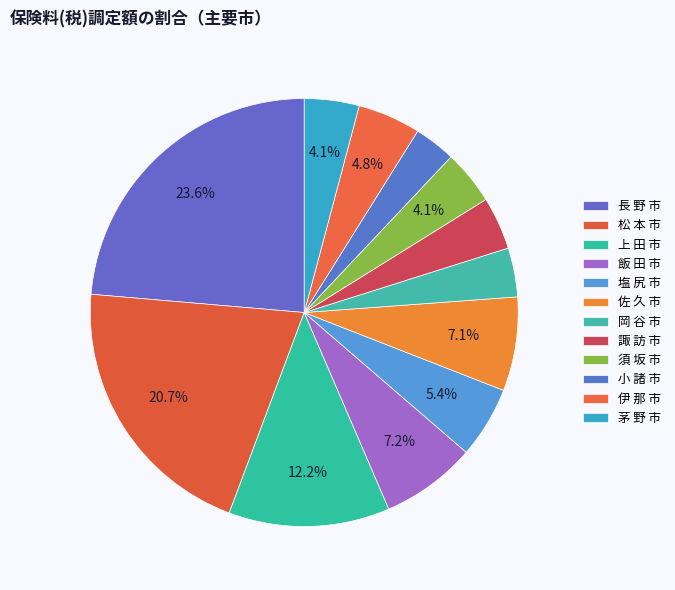

Combined, what portion of the pie is 塩 尻 市 and 岡 谷 市?

9.1%